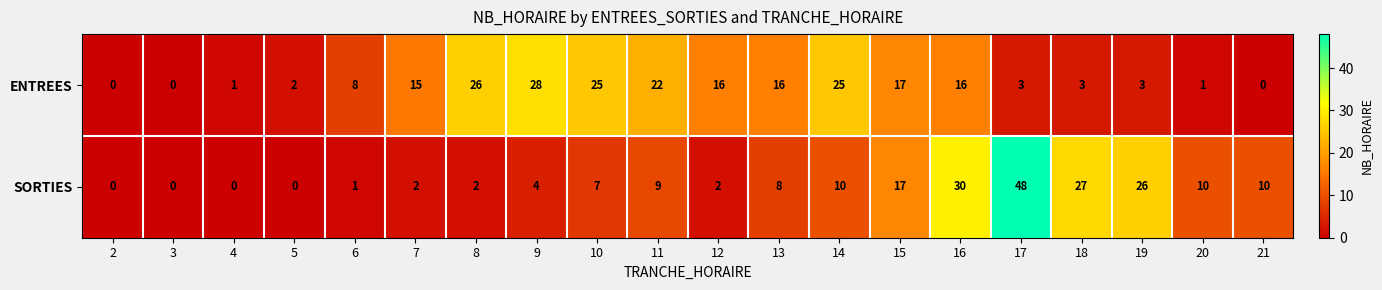

Which series has the largest total across all categories?

ENTREES